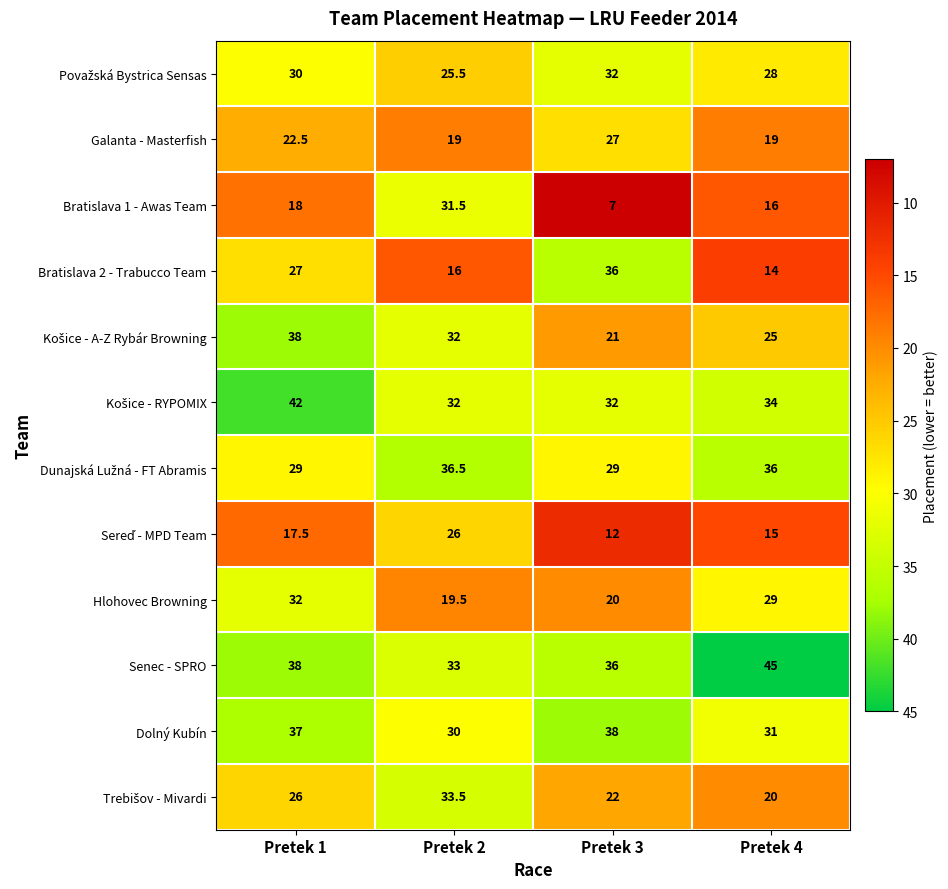

What is the difference between the highest and lowest values at Pretek 1?

24.5